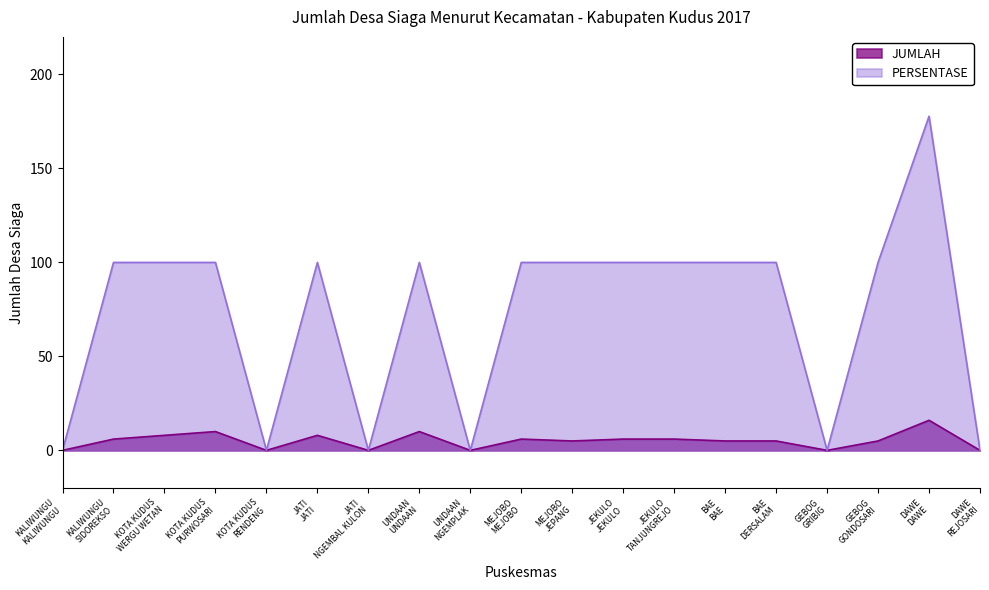

What is the difference between the maximum and minimum values in the JUMLAH series?

16.0